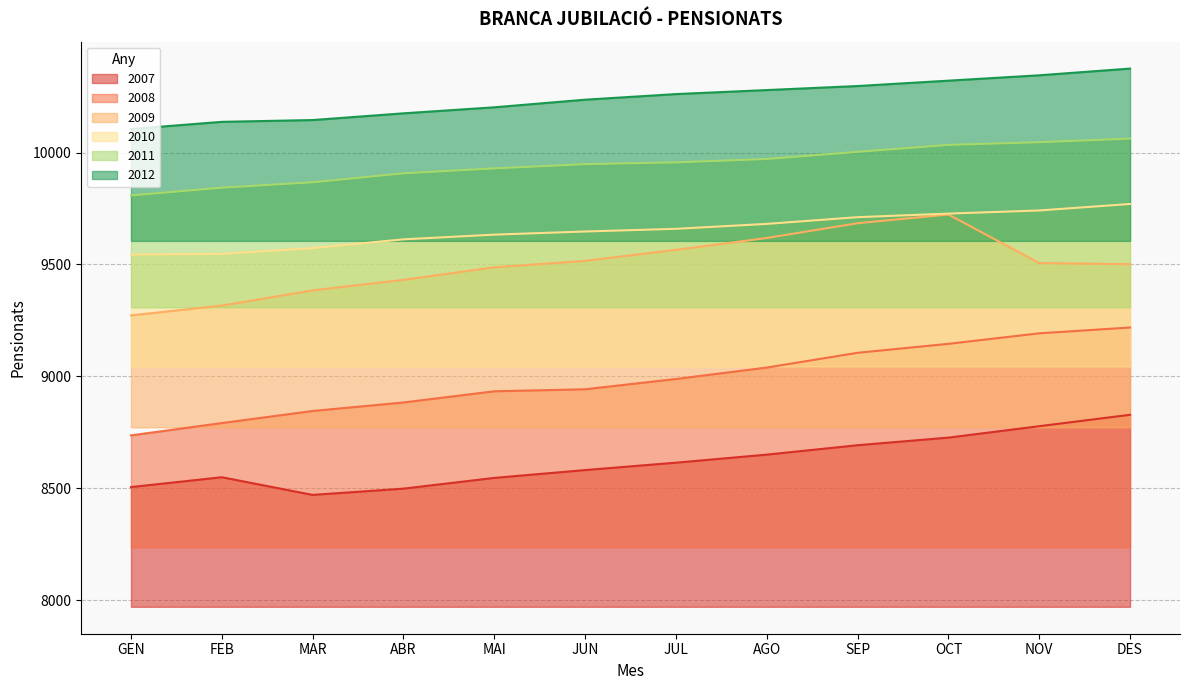

How many data points in 2008 are above 8988?

5